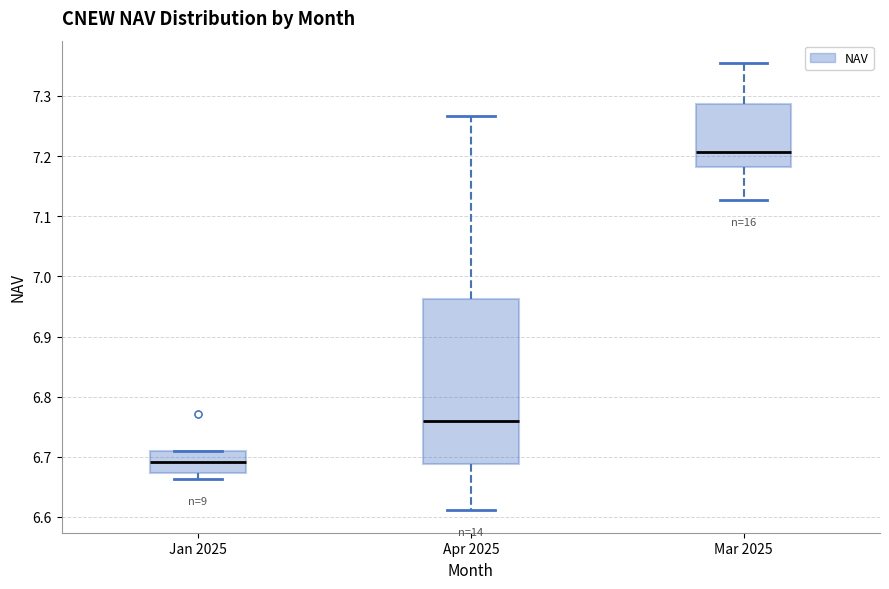

Reading left to right, read every box against the y-axis: the position of its median line, the range the box covers, and the ends of its whiskers. The values are not printed on the chart, so give them approximately, as read against the axis.

Jan 2025: median 6.69, box 6.67 to 6.71, whiskers 6.66 to 6.71
Apr 2025: median 6.76, box 6.69 to 6.96, whiskers 6.61 to 7.27
Mar 2025: median 7.21, box 7.18 to 7.29, whiskers 7.13 to 7.35